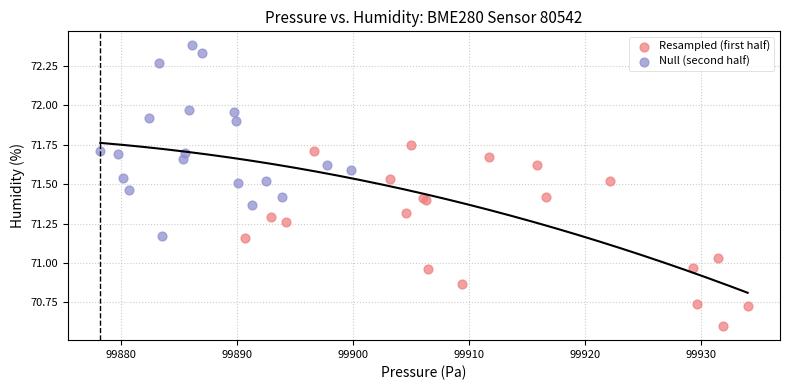

Which series contains the highest Y value?

Null (second half)